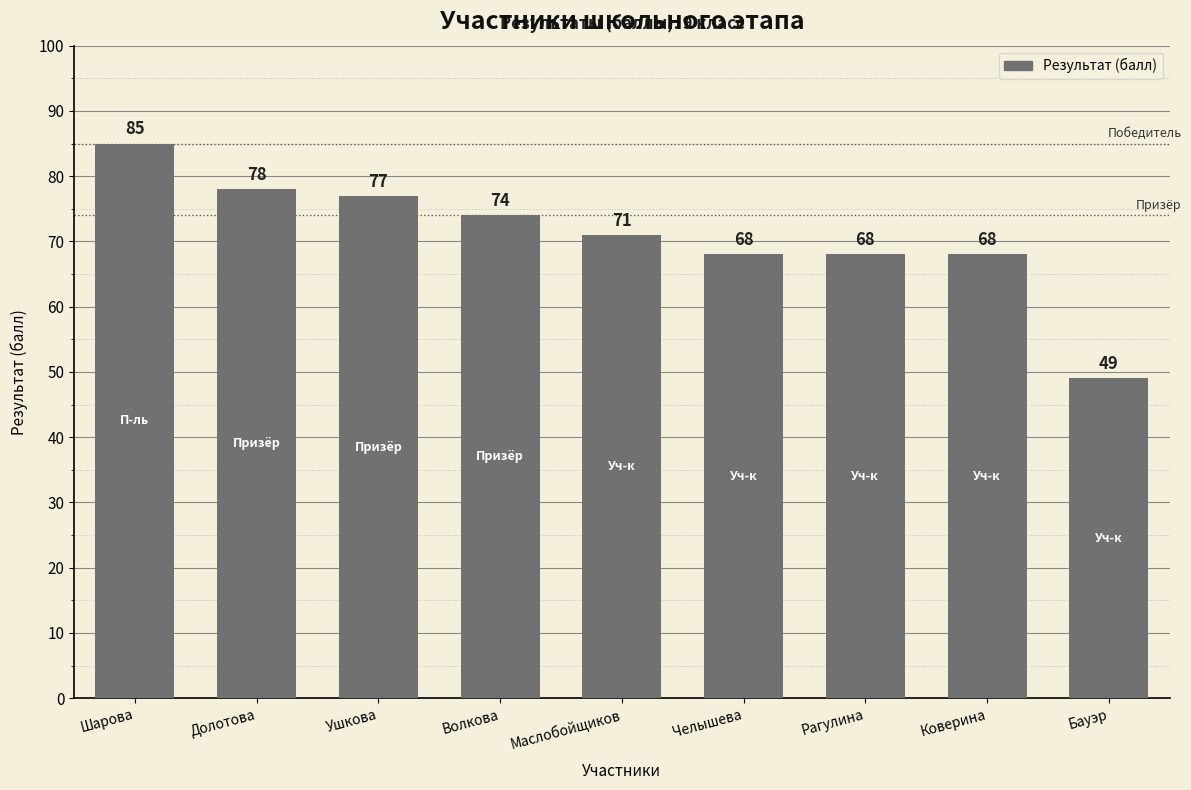

What is the change in value from Ушкова to Рагулина?

-9